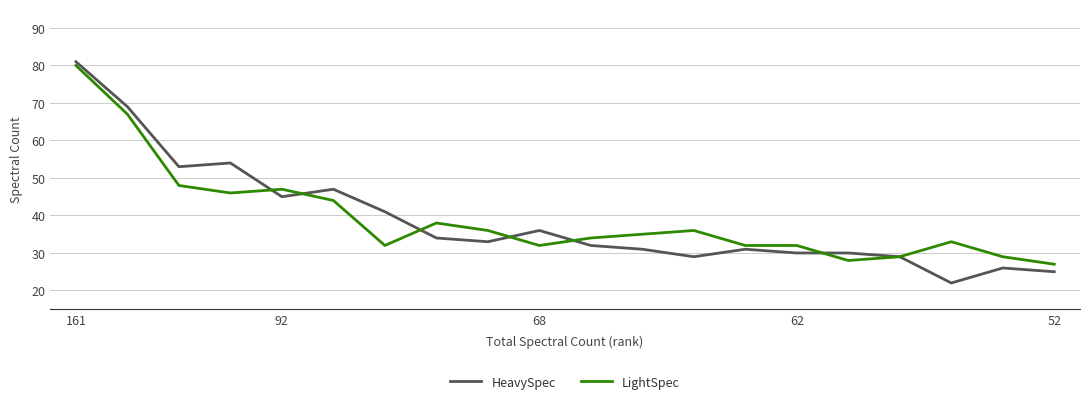

Which series has the widest spread of values?

HeavySpec